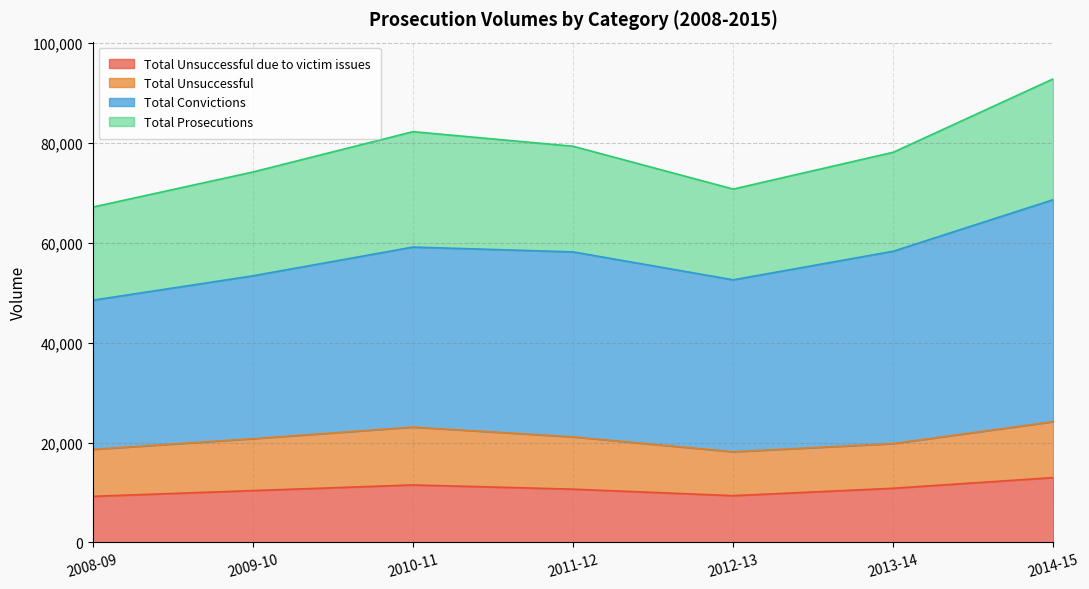

True or false: Total Unsuccessful due to victim issues and Total Convictions cross at least once.

False